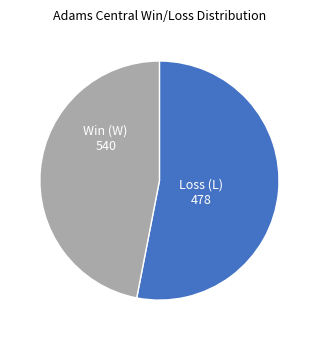

Rank the categories by value from lowest to highest.

Loss (L), Win (W)